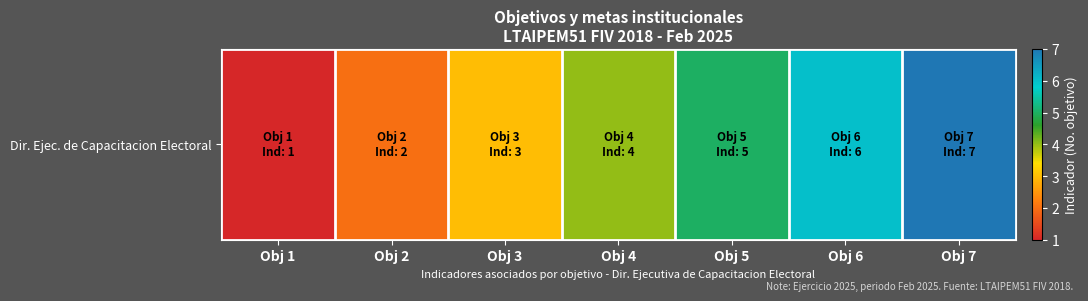

Reading left to right, extract all data points from this chart.

Obj 1=1	Obj 2=2	Obj 3=3	Obj 4=4	Obj 5=5	Obj 6=6	Obj 7=7